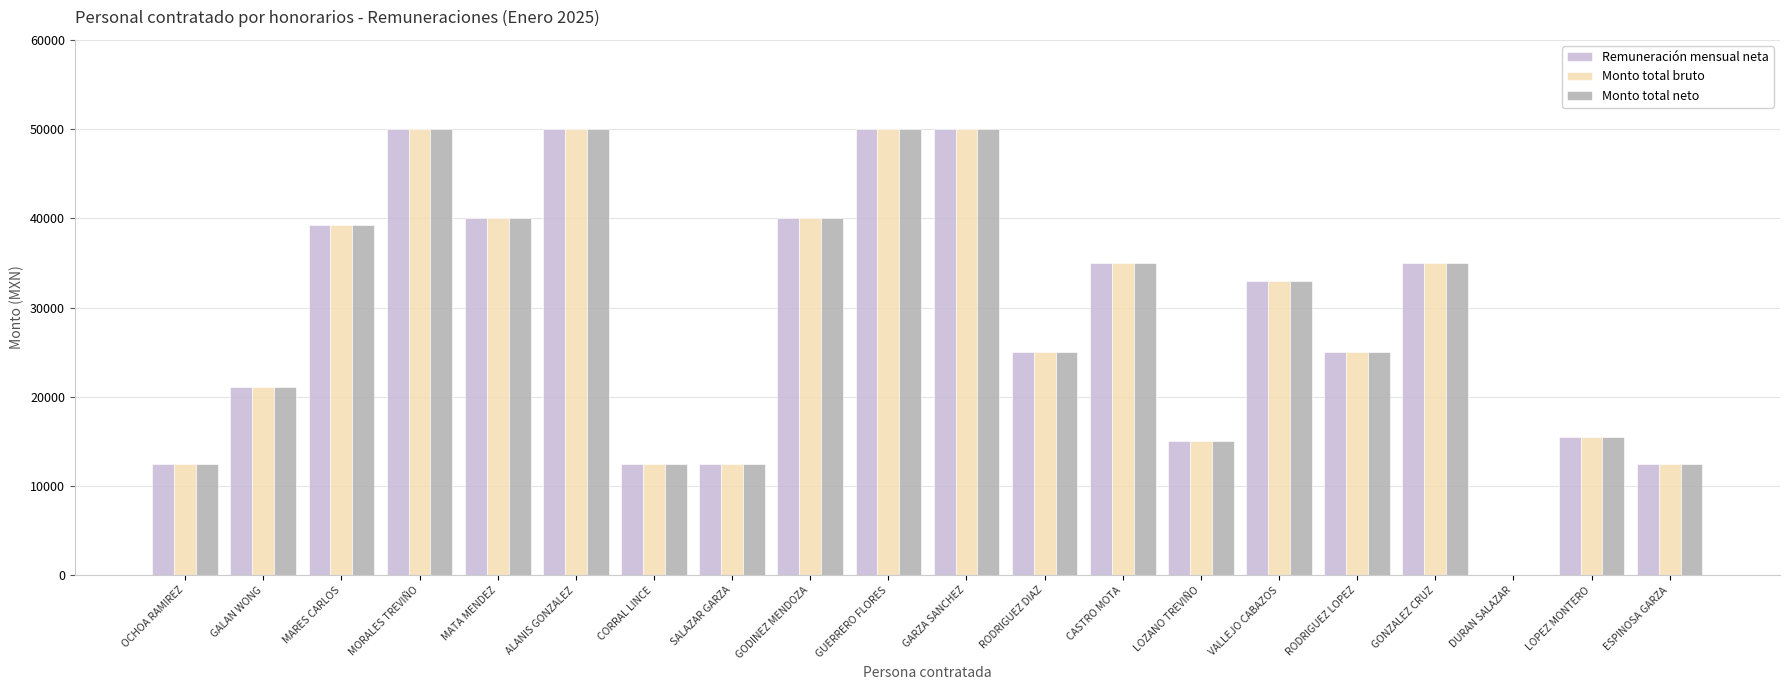

Reading left to right, extract all data points from this chart.

Remuneración mensual neta: 12500.0	21144.4	39209.2	50000.0	40000.0	50000.0	12500.0	12500.0	40000.0	50000.0	50000.0	25000.0	35000.0	15000.0	33000.0	25000.0	35000.0	0.0	15500.0	12500.0
Monto total bruto: 12500.0	21144.4	39209.2	50000.0	40000.0	50000.0	12500.0	12500.0	40000.0	50000.0	50000.0	25000.0	35000.0	15000.0	33000.0	25000.0	35000.0	0.0	15500.0	12500.0
Monto total neto: 12500.0	21144.4	39209.2	50000.0	40000.0	50000.0	12500.0	12500.0	40000.0	50000.0	50000.0	25000.0	35000.0	15000.0	33000.0	25000.0	35000.0	0.0	15500.0	12500.0